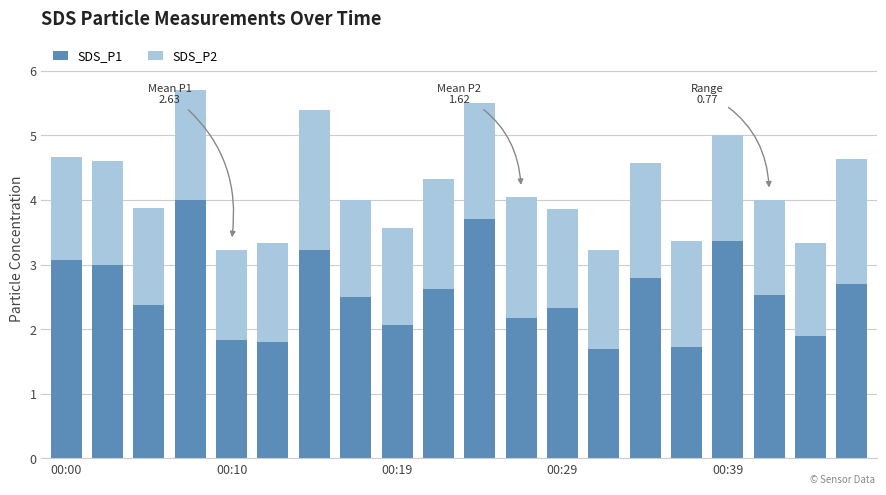

What is the minimum value for SDS_P1?

1.7